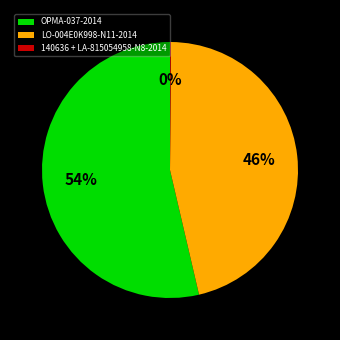

Which has a higher value, LO-004E0K998-N11-2014 or OPMA-037-2014?

OPMA-037-2014